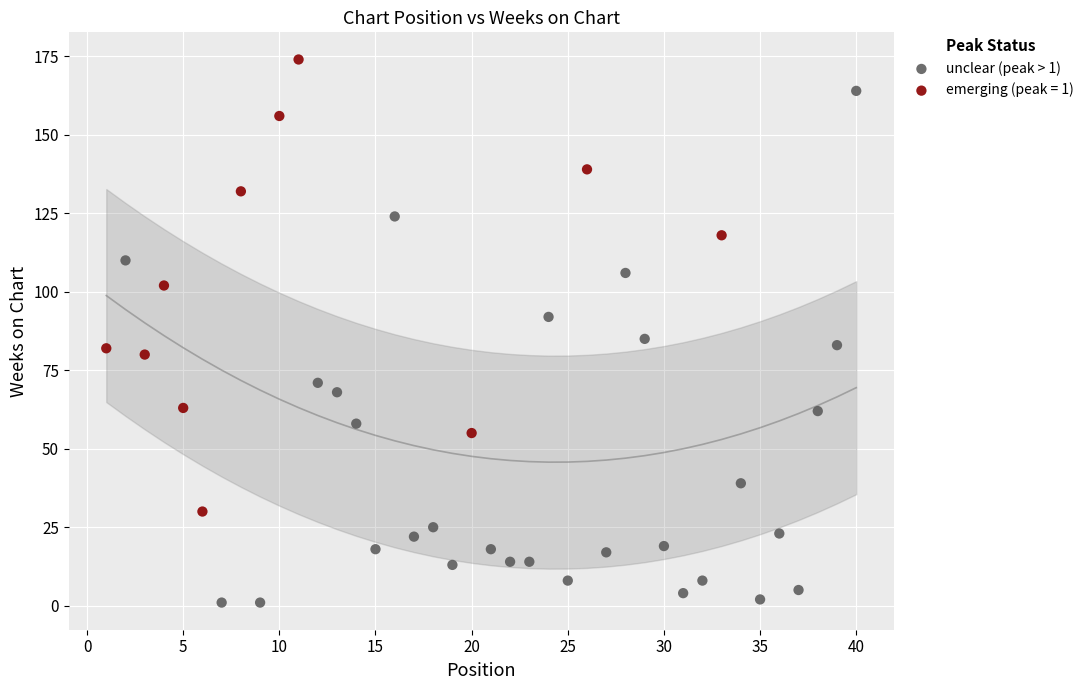

Which series has the widest spread of Y values?

unclear (peak > 1)